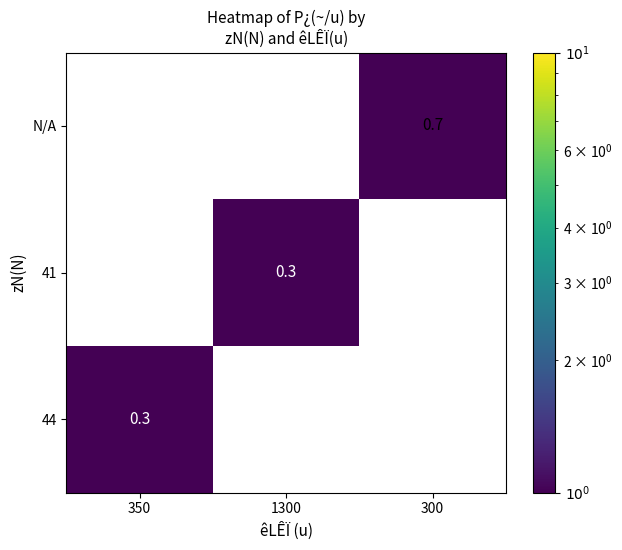

How many data points in 41 are above 0?

1